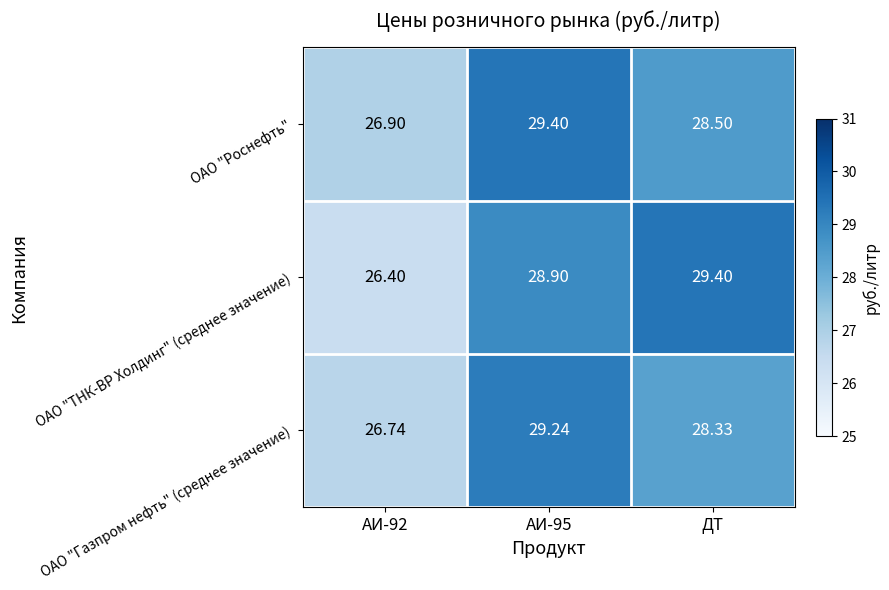

Between АИ-92 and ДТ, which series saw the biggest shift?

ОАО "ТНК-ВР Холдинг" (среднее значение)